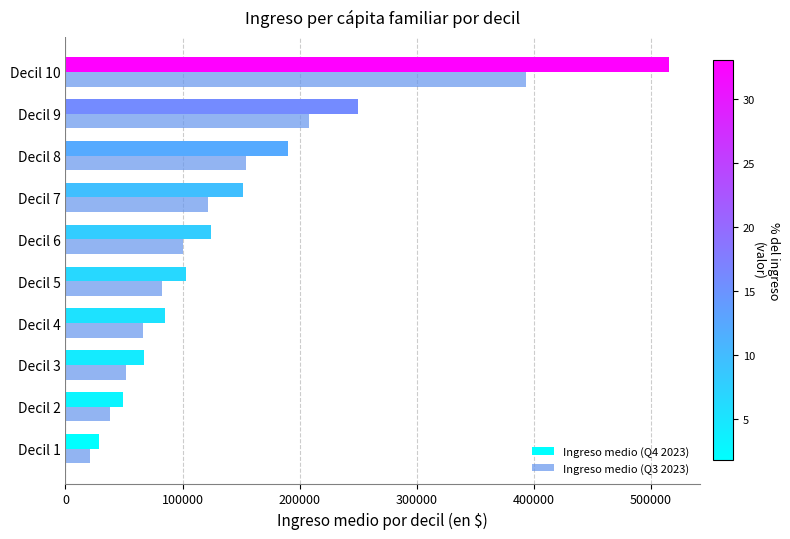

Rank the categories by Ingreso medio (Q4 2023) value from highest to lowest.

Decil 10, Decil 9, Decil 8, Decil 7, Decil 6, Decil 5, Decil 4, Decil 3, Decil 2, Decil 1